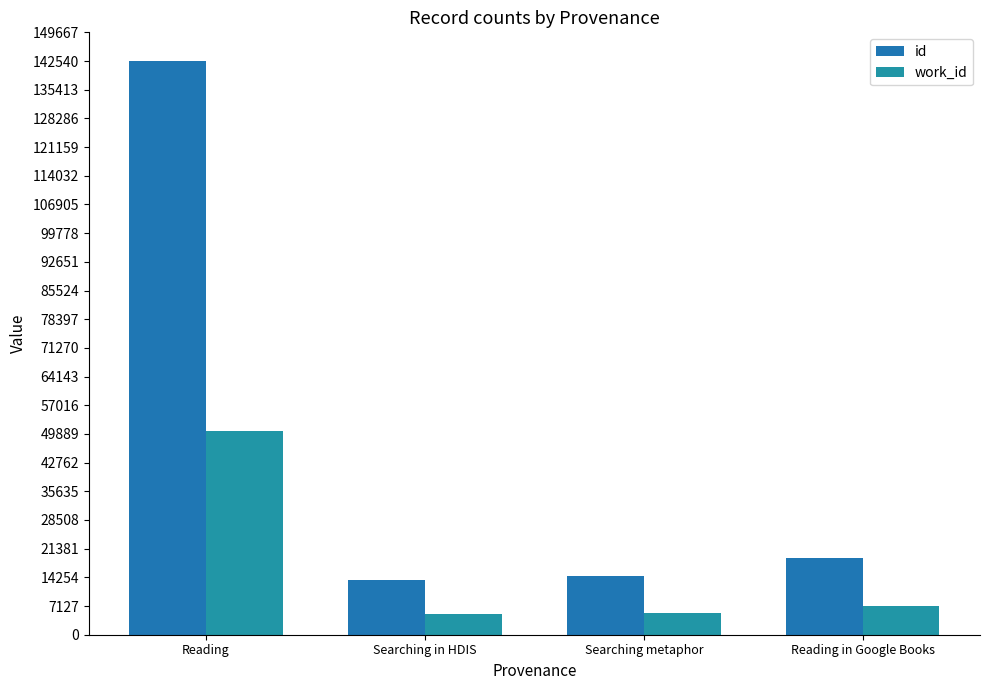

How many groups of bars are there?

4